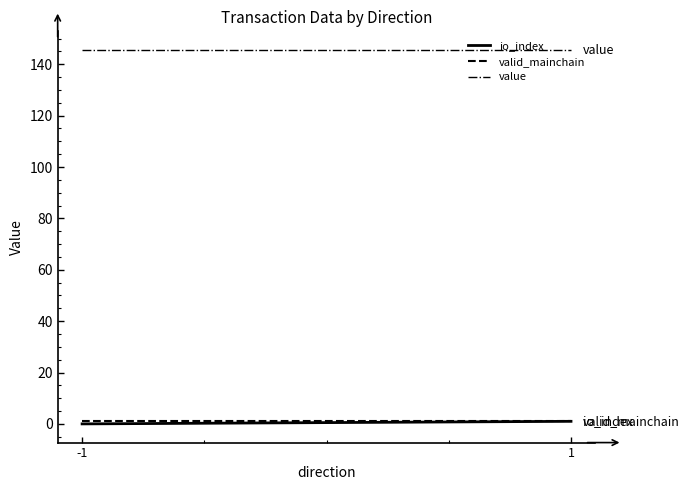

Which series has the largest total across all categories?

value